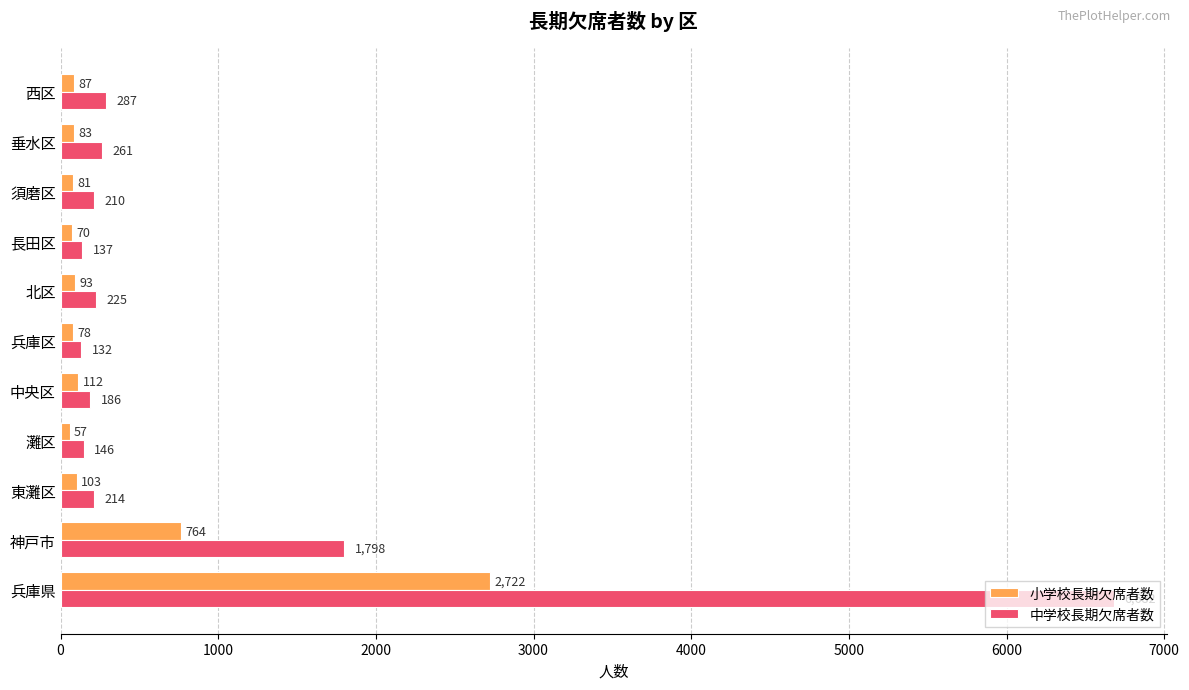

How many series are shown in this chart?

2